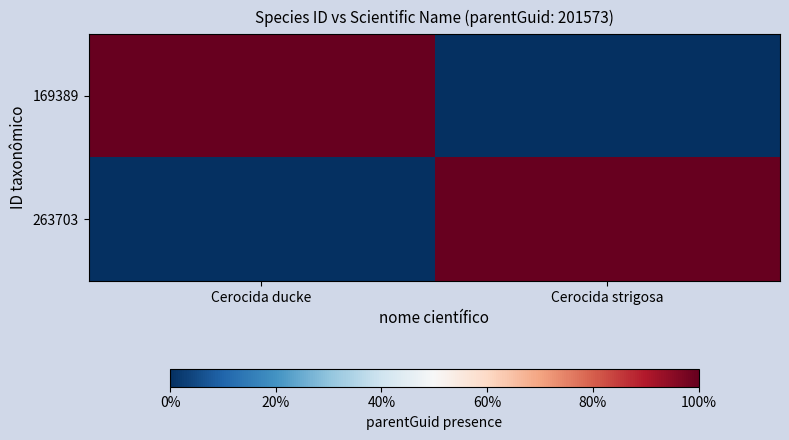

Between Cerocida ducke and Cerocida strigosa, which is larger?

Cerocida ducke